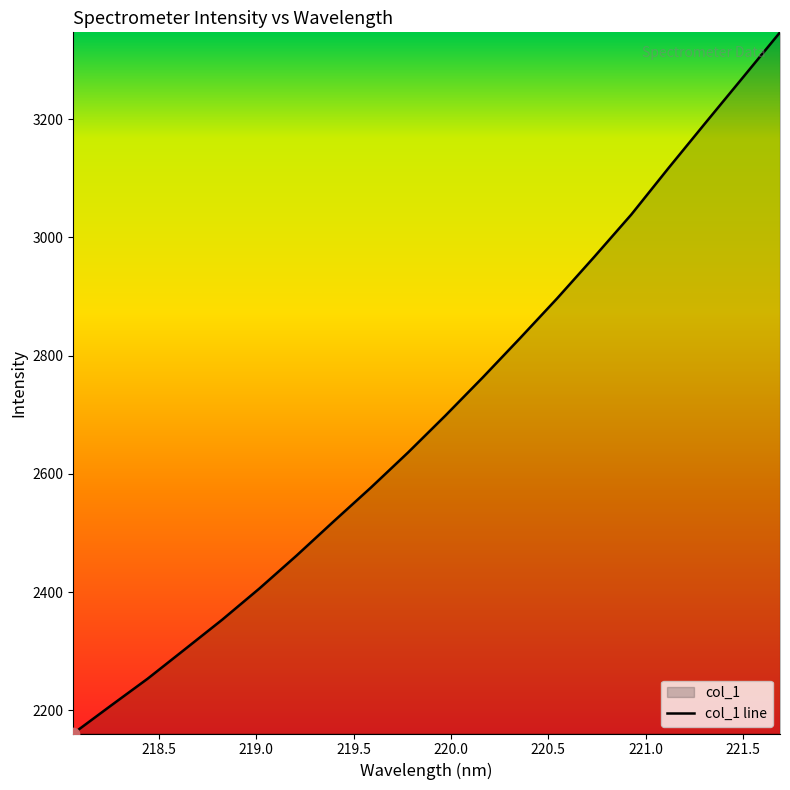

Approximately how many times larger is the value at 220.1623 compared to 218.442?

1.2